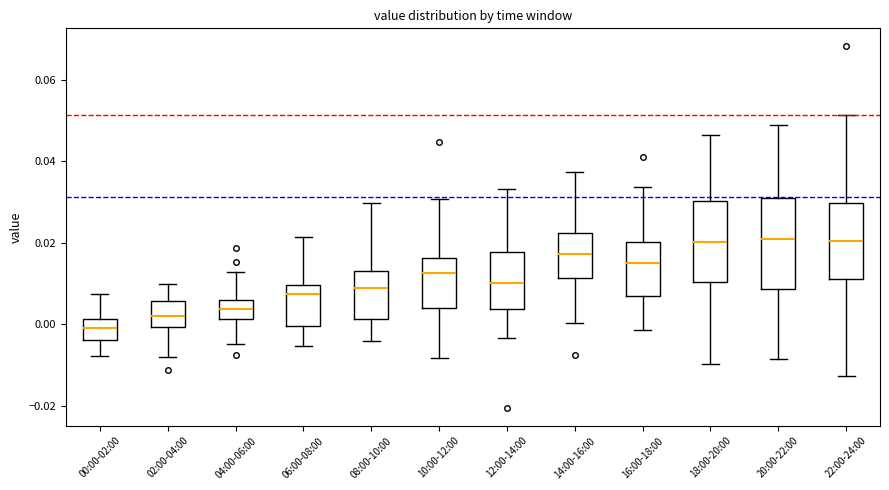

Which box has the lowest median line?

00:00-02:00